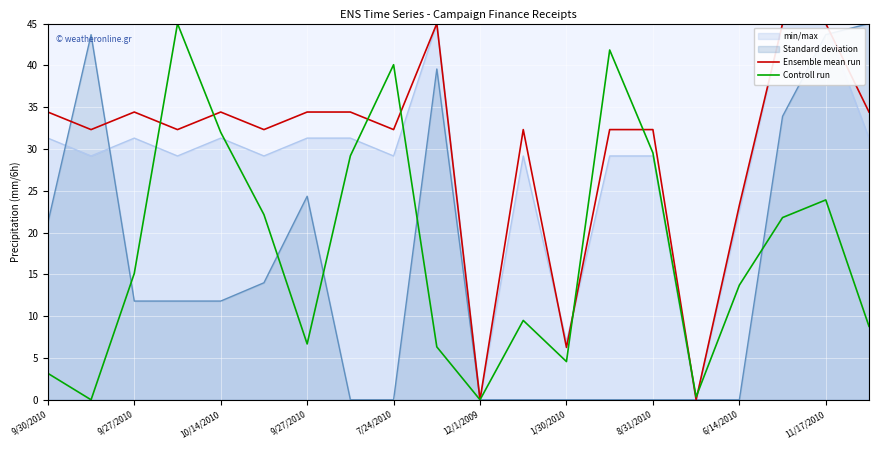

At which category is the sum across all series the highest?

11/17/2010